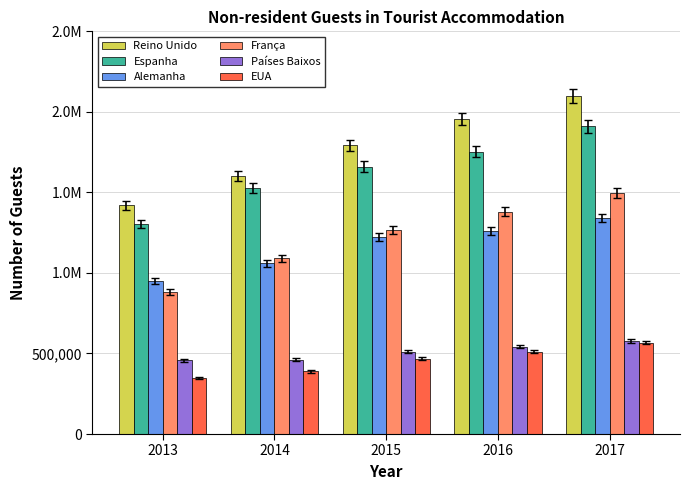

Does the chart contain stacked bars?

No